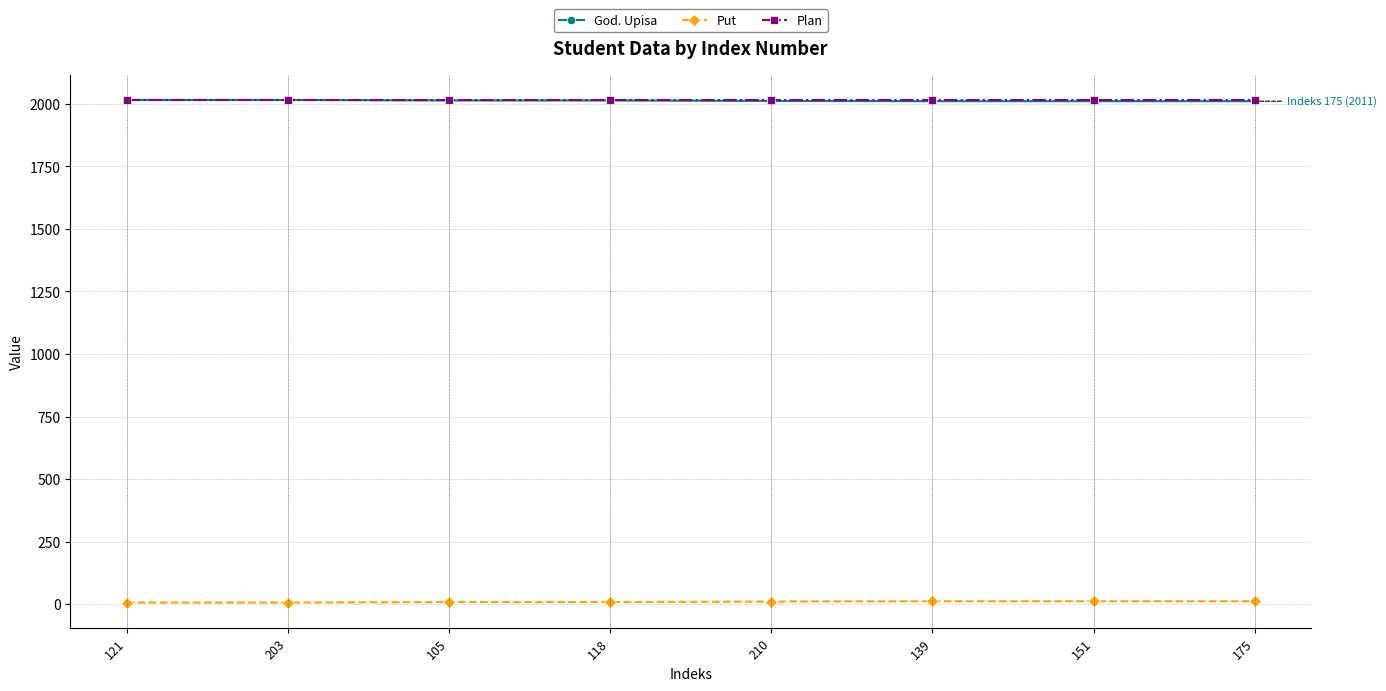

At which label does God. Upisa first exceed 2014?

121